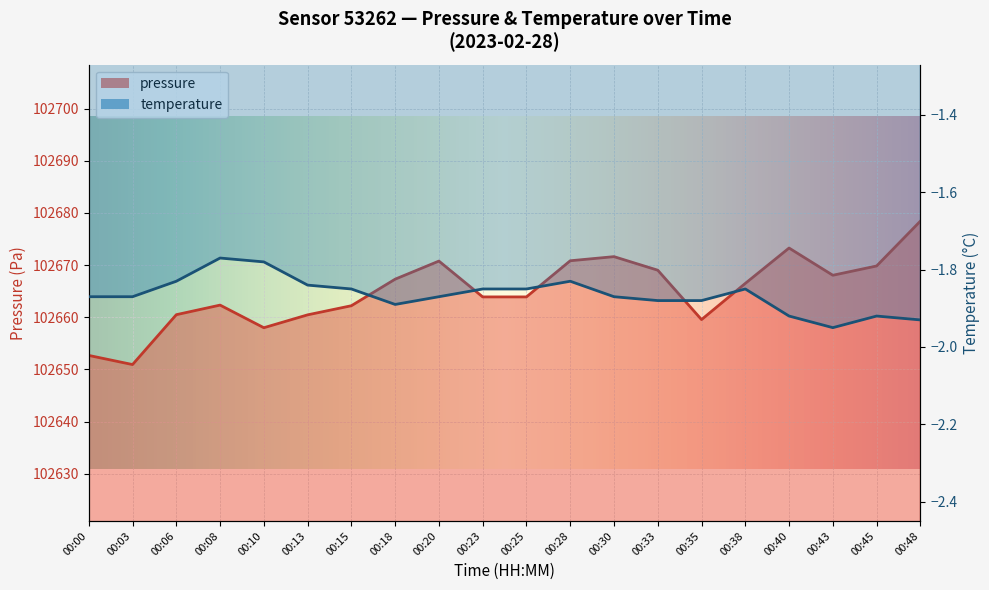

Where is the first local minimum for pressure?

00:03